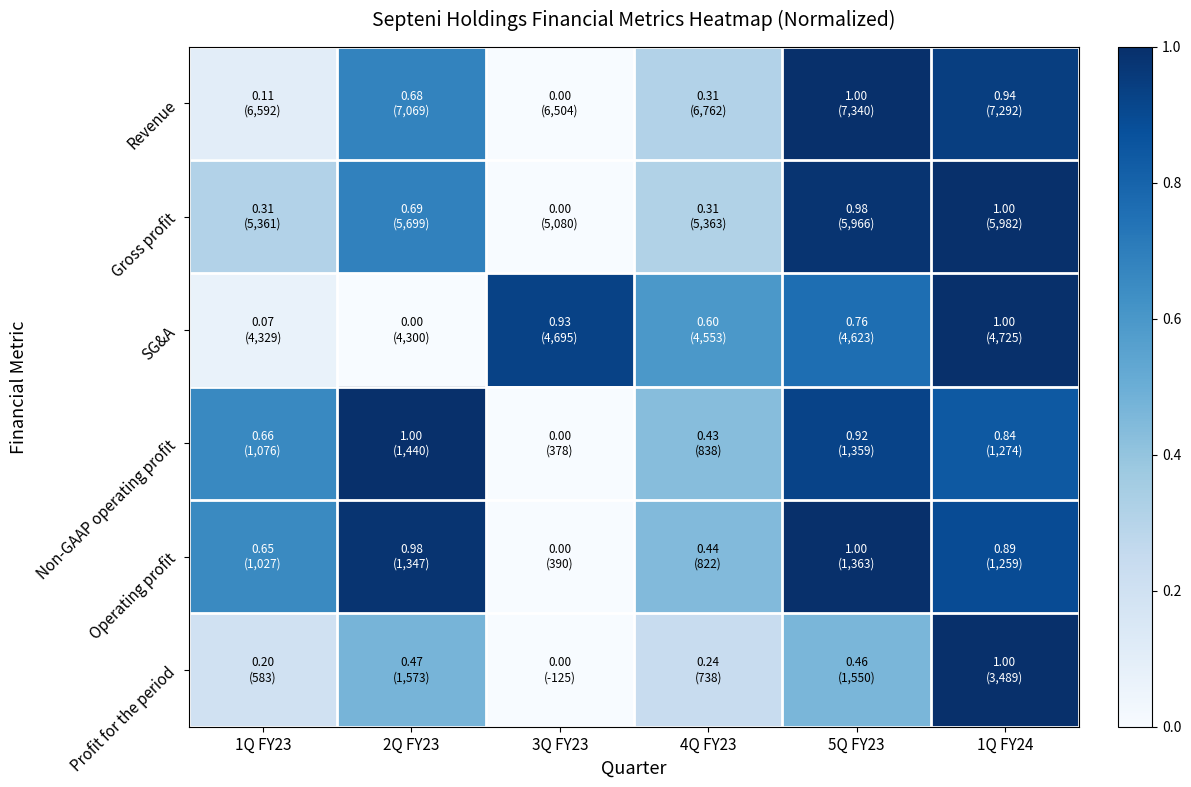

Which has a higher value, 1Q FY23 or 3Q FY23?

1Q FY23